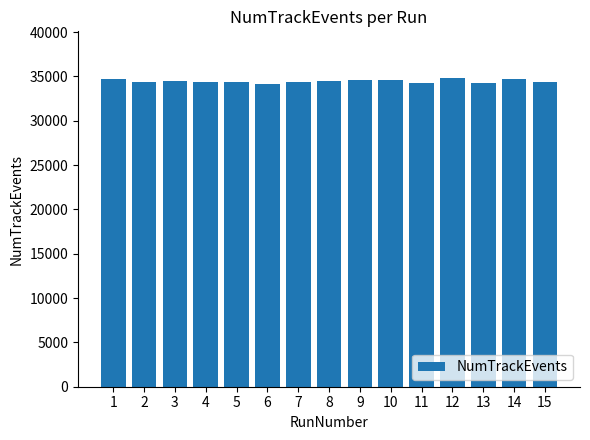

Is it true that the value at 14 is 34666?

True